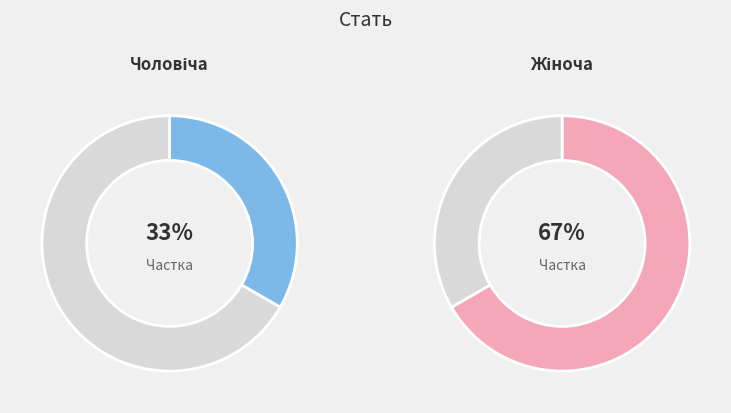

Count the number of slices in the pie.

2